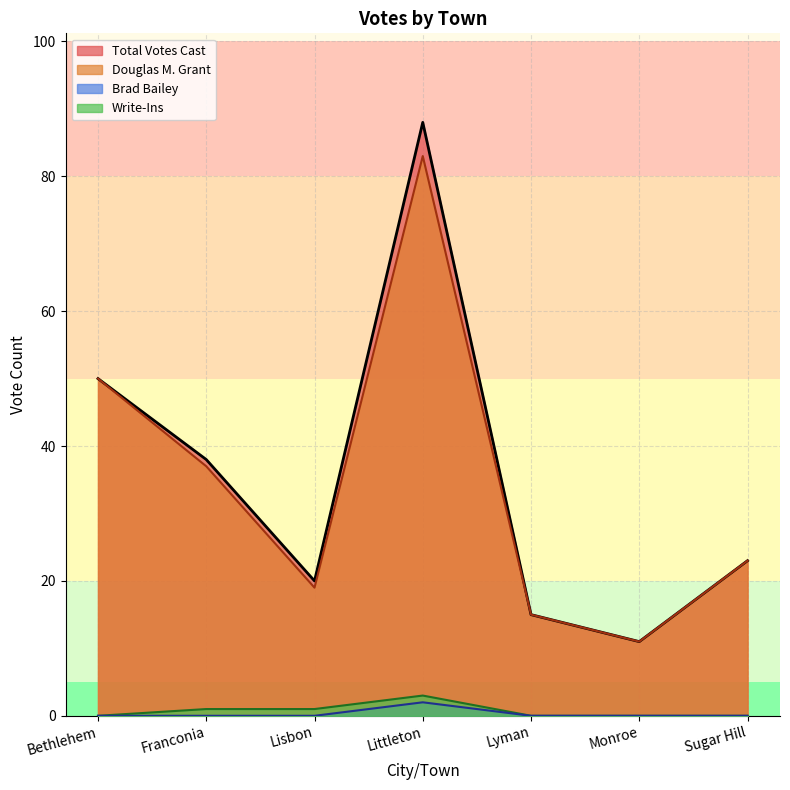

List the labels in order of Total Votes Cast value, smallest first.

Monroe, Lyman, Lisbon, Sugar Hill, Franconia, Bethlehem, Littleton